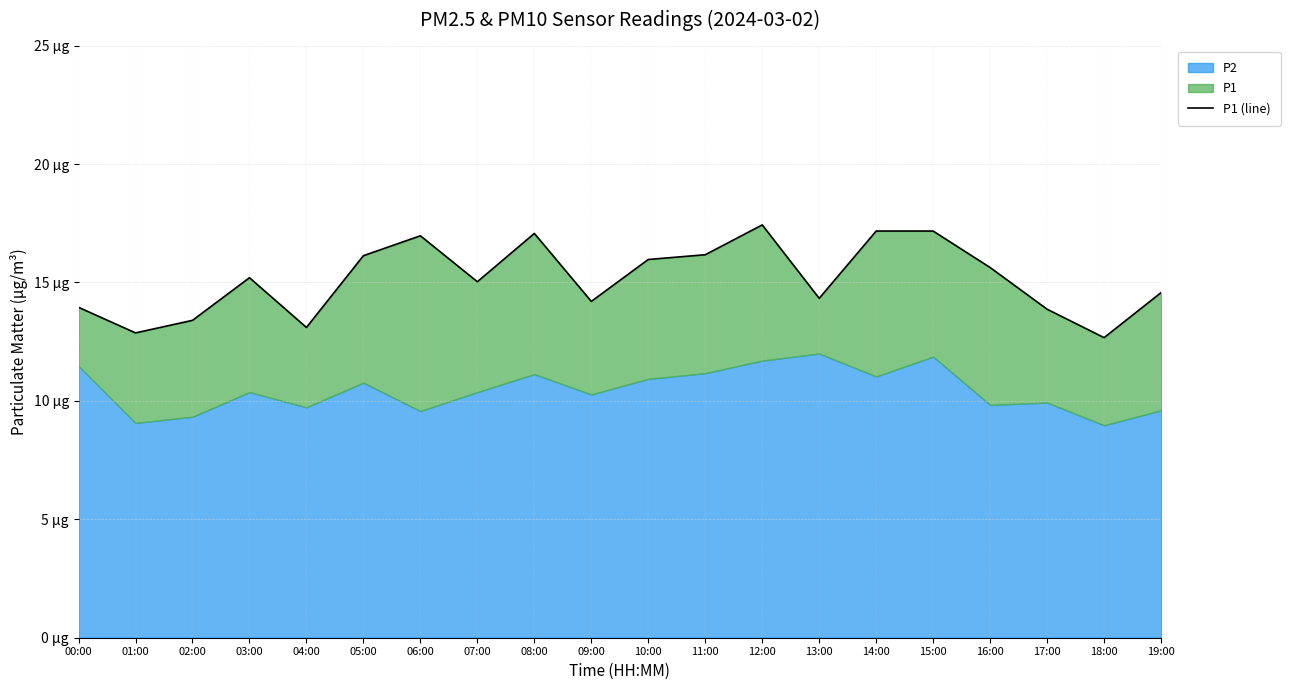

What is the change in value from 03:00 to 19:00?

-0.6